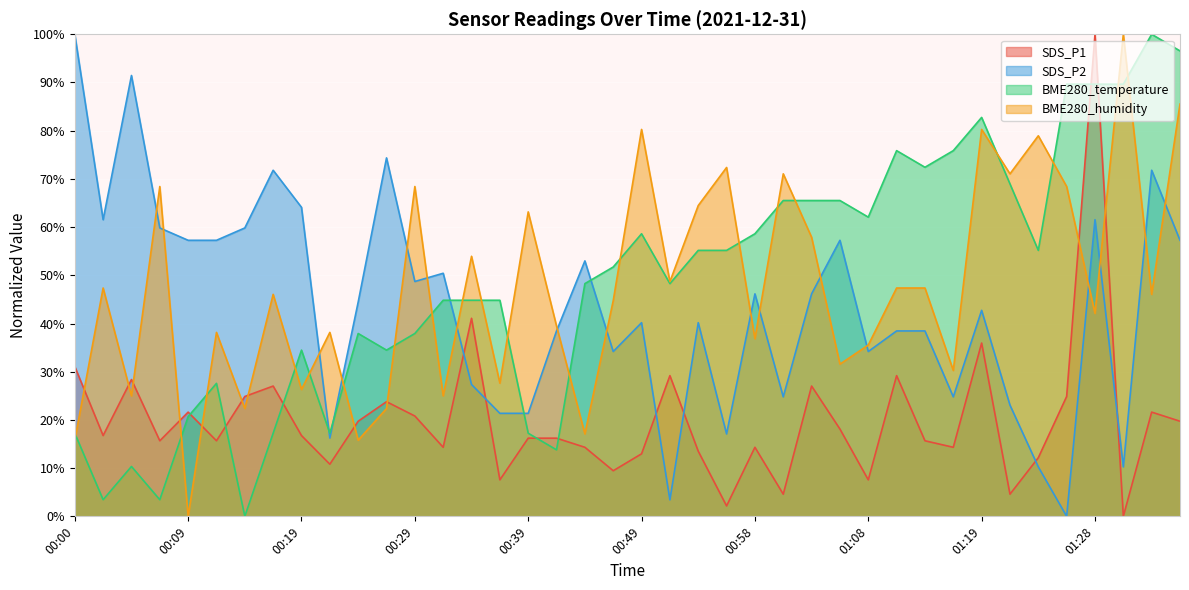

What is the label of the 28th point from the right?

00:29